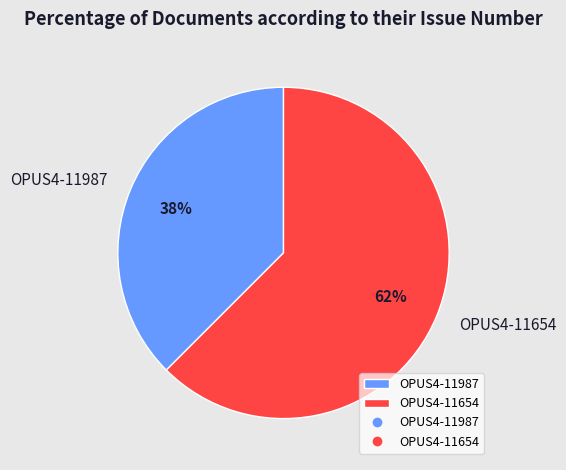

How many segments does this pie chart have?

2